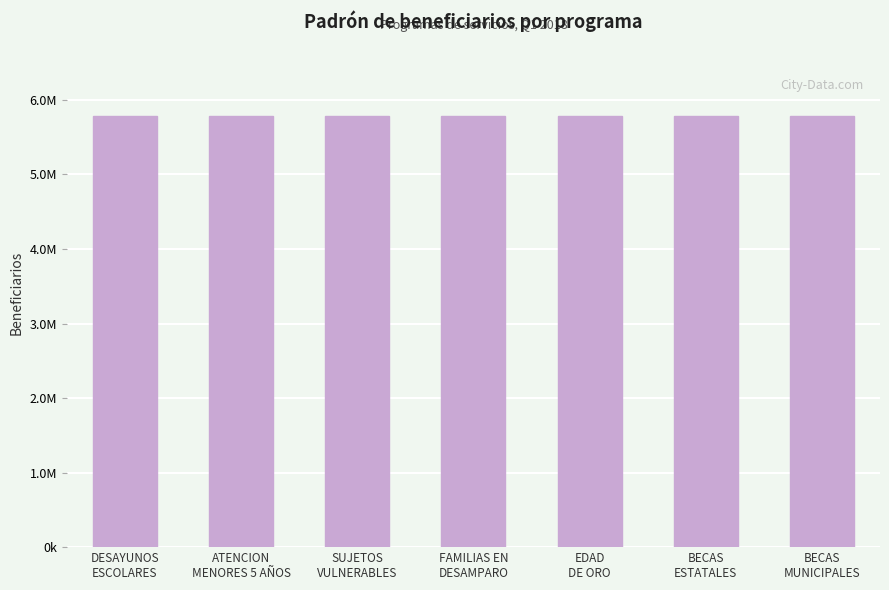

What is the sum of the values at EDAD
DE ORO and BECAS
ESTATALES?

11558469